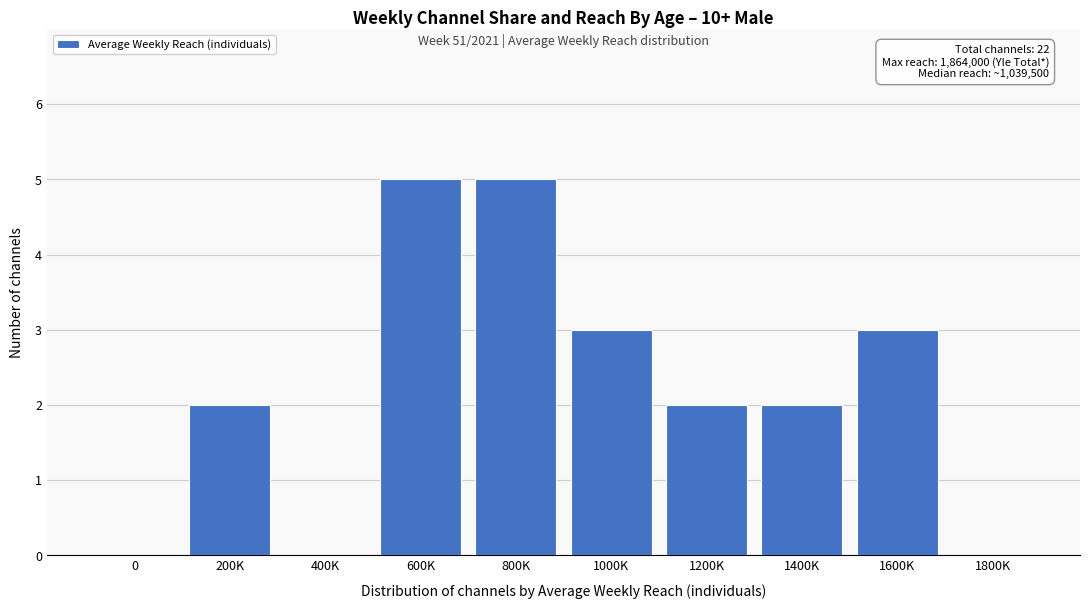

Reading left to right, list all the values displayed in this chart.

0=0	200K=2	400K=0	600K=5	800K=5	1000K=3	1200K=2	1400K=2	1600K=3	1800K=0